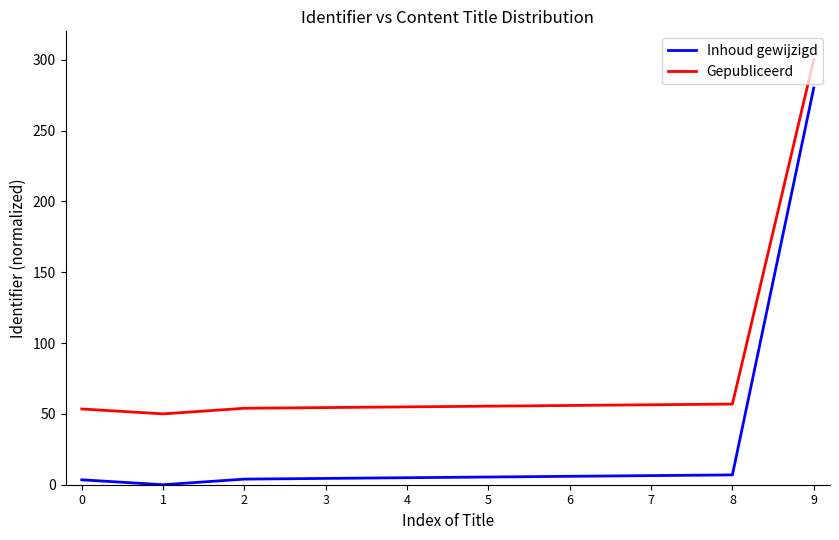

What is the maximum value shown in the chart?

300.0